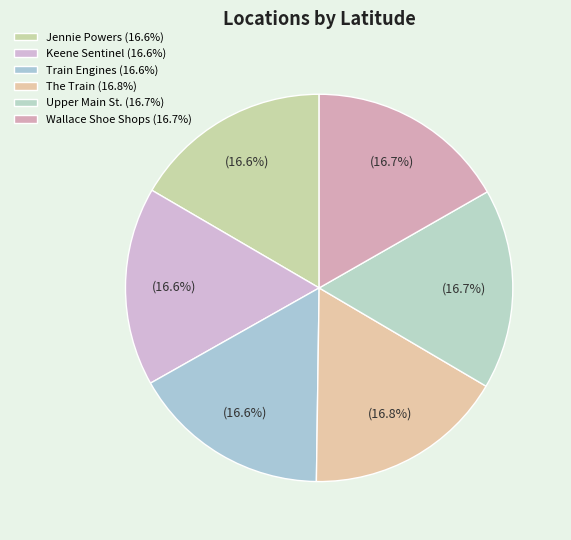

To the nearest percent, what is the average slice percentage?

17%